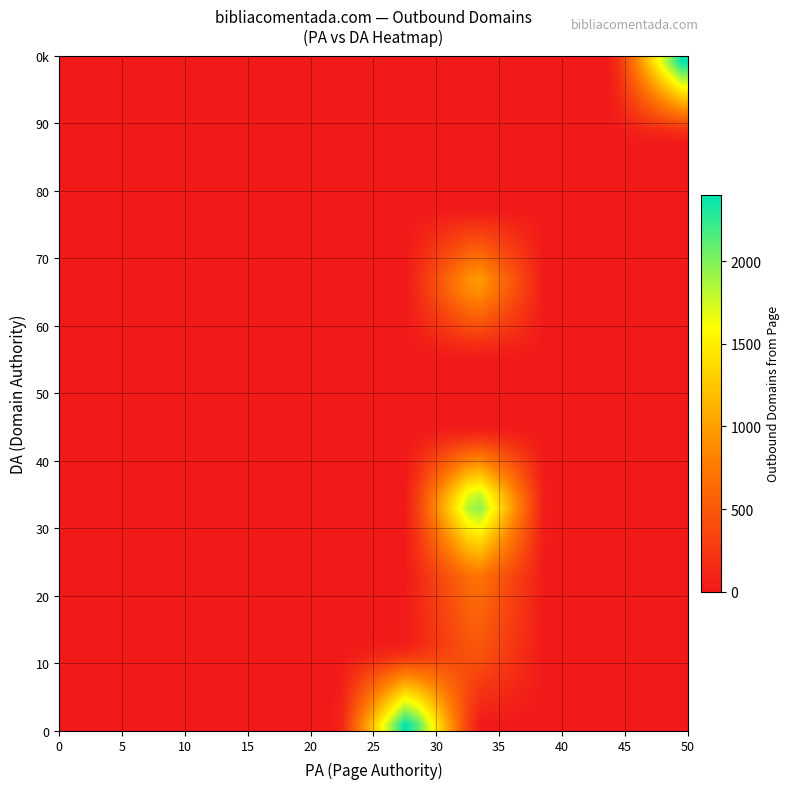

At how many categories does at least one series exceed 1218?

2